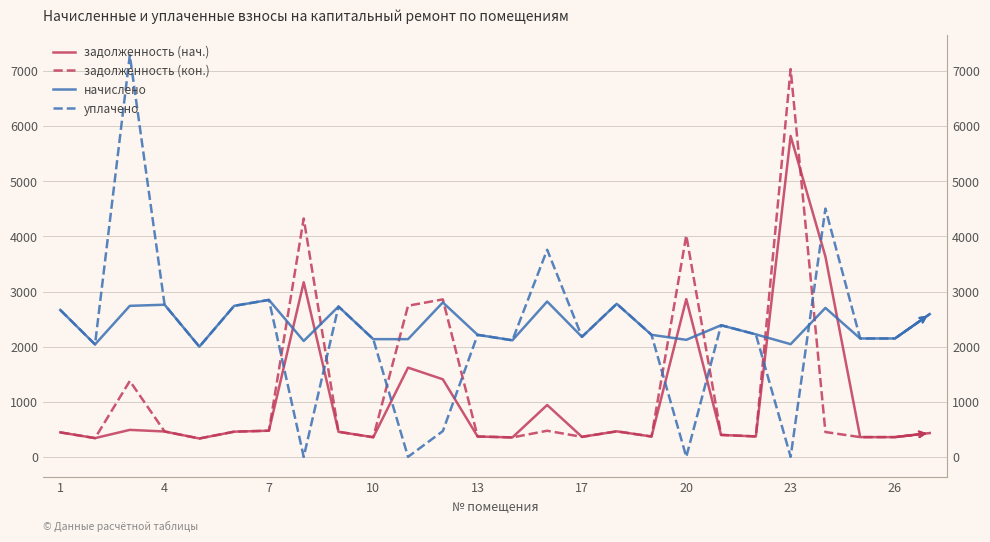

At which label does начислено first exceed 2223?

1